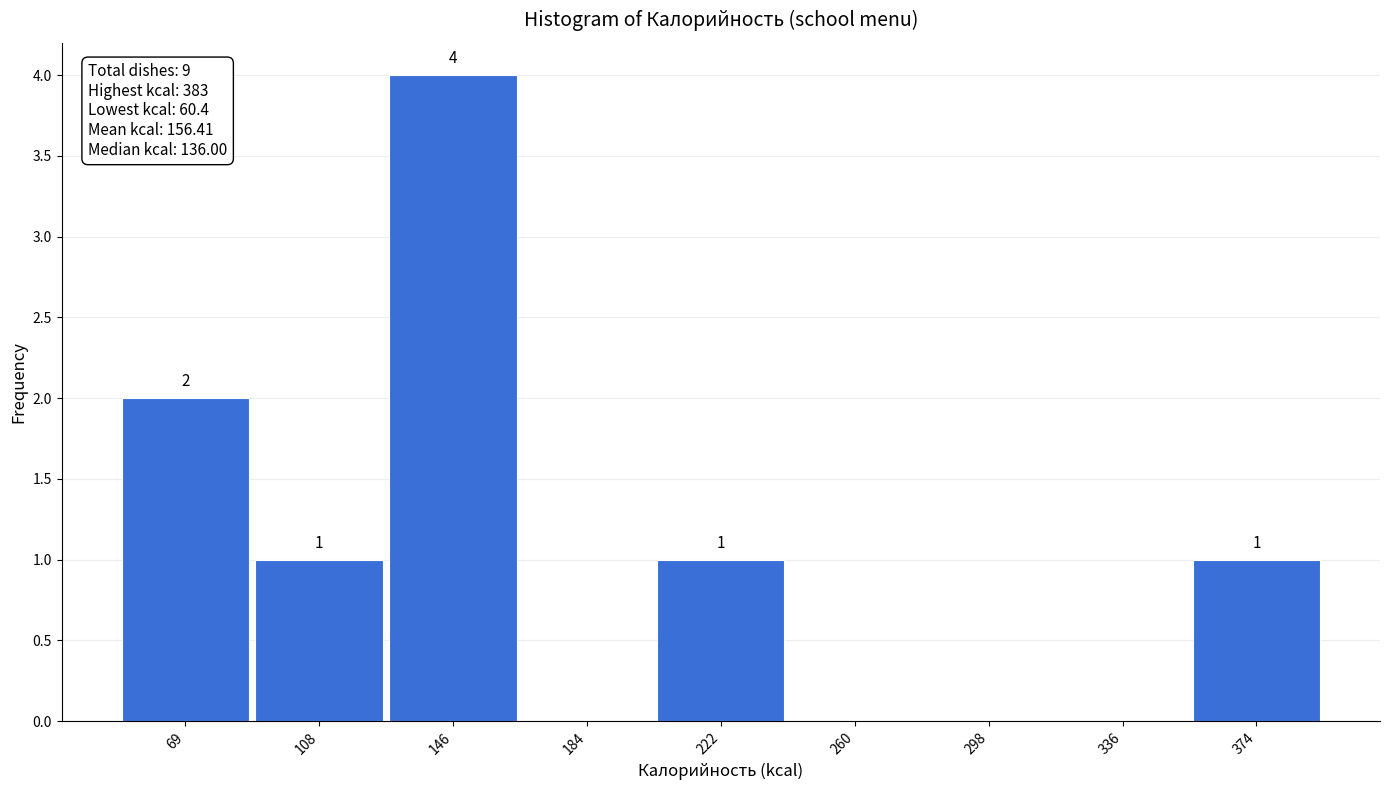

Over which range of the x-axis is the bar tallest?

125 to 165